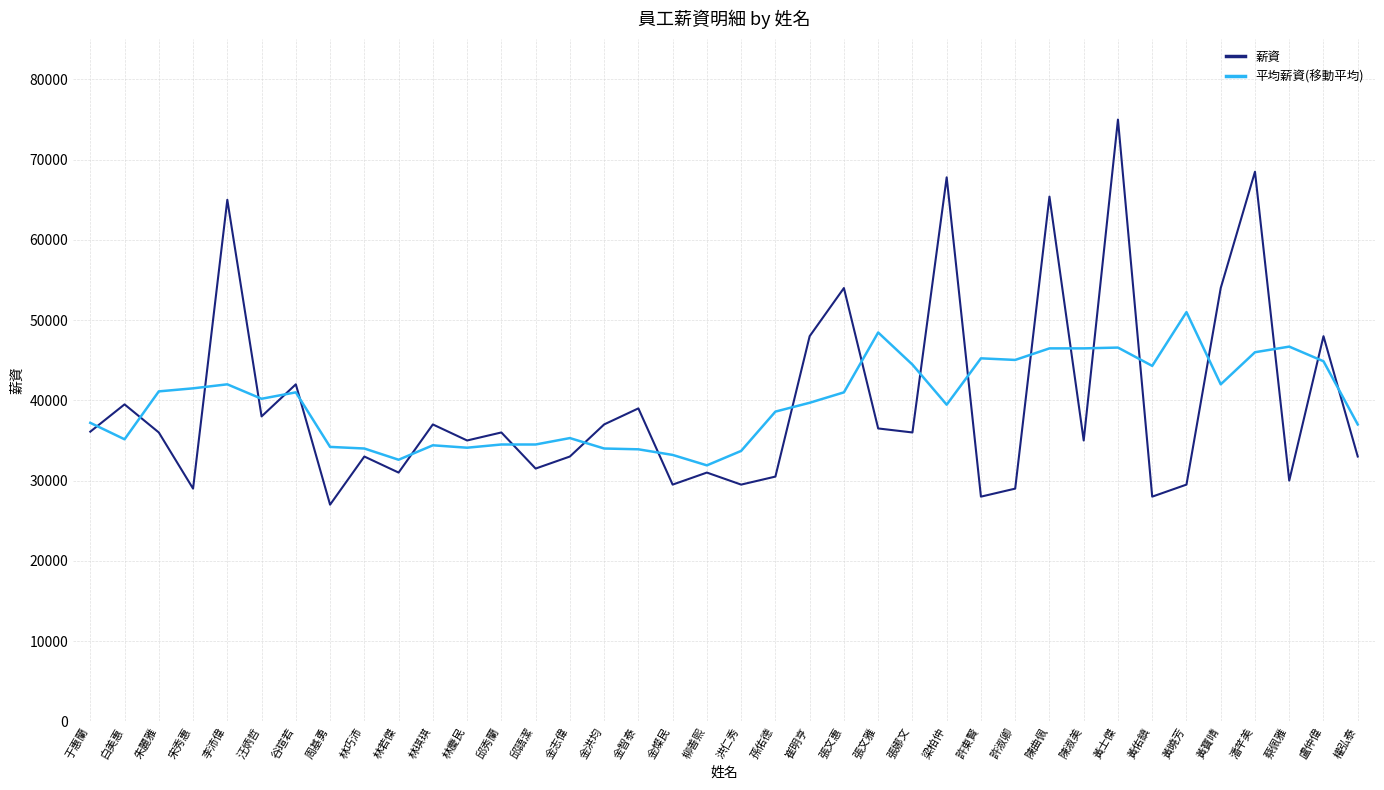

Which series changed the most between 宋秀惠 and 黃曉芳?

平均薪資(移動平均)